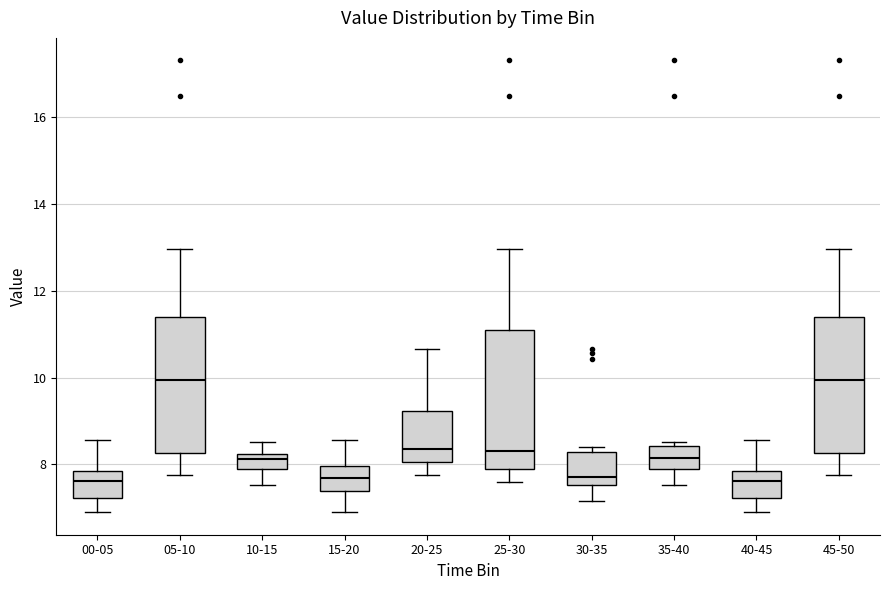

Reading left to right, read every box against the y-axis: the position of its median line, the range the box covers, and the ends of its whiskers. The values are not printed on the chart, so give them approximately, as read against the axis.

00-05: median 7.6, box 7.2 to 7.8, whiskers 7.0 to 8.6
05-10: median 10.0, box 8.2 to 11.4, whiskers 7.8 to 13.0
10-15: median 8.2 (inside the box), box 7.8 to 8.2, whiskers 7.6 to 8.6
15-20: median 7.6, box 7.4 to 8.0, whiskers 7.0 to 8.6
20-25: median 8.4, box 8.0 to 9.2, whiskers 7.8 to 10.6
25-30: median 8.4, box 7.8 to 11.2, whiskers 7.6 to 13.0
30-35: median 7.8, box 7.6 to 8.2, whiskers 7.2 to 8.4
35-40: median 8.2, box 7.8 to 8.4, whiskers 7.6 to 8.6
40-45: median 7.6, box 7.2 to 7.8, whiskers 7.0 to 8.6
45-50: median 10.0, box 8.2 to 11.4, whiskers 7.8 to 13.0